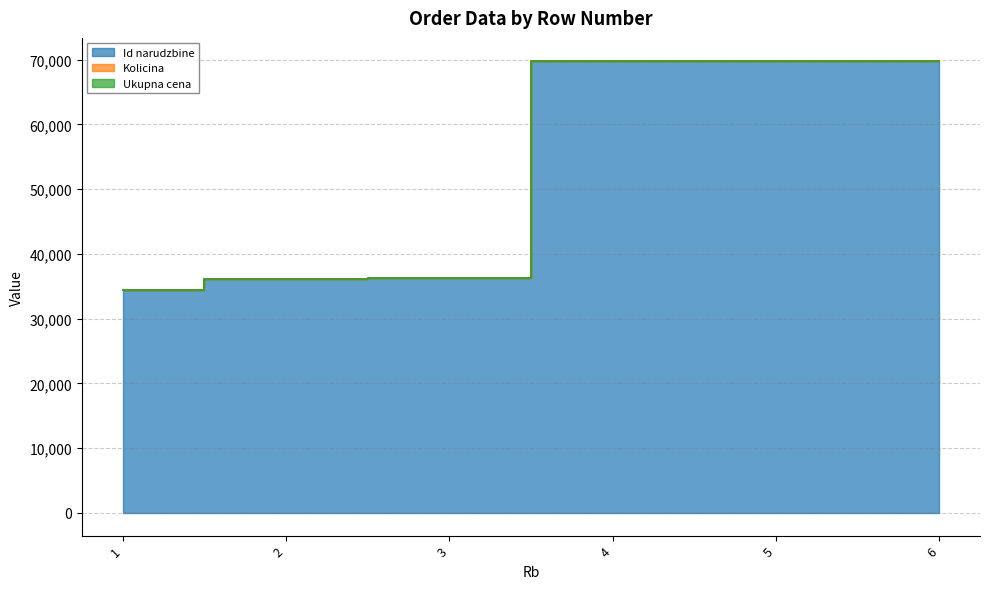

True or false: Ukupna cena and Id narudzbine cross at least once.

False